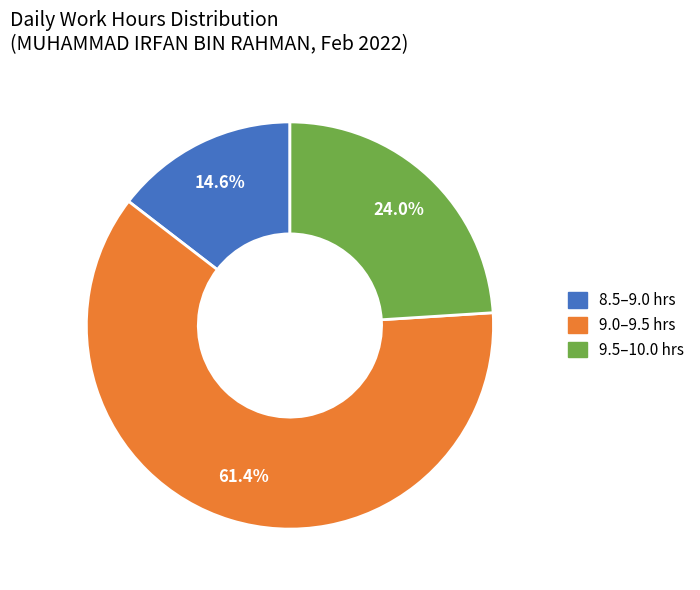

How many slices are in this pie chart?

3